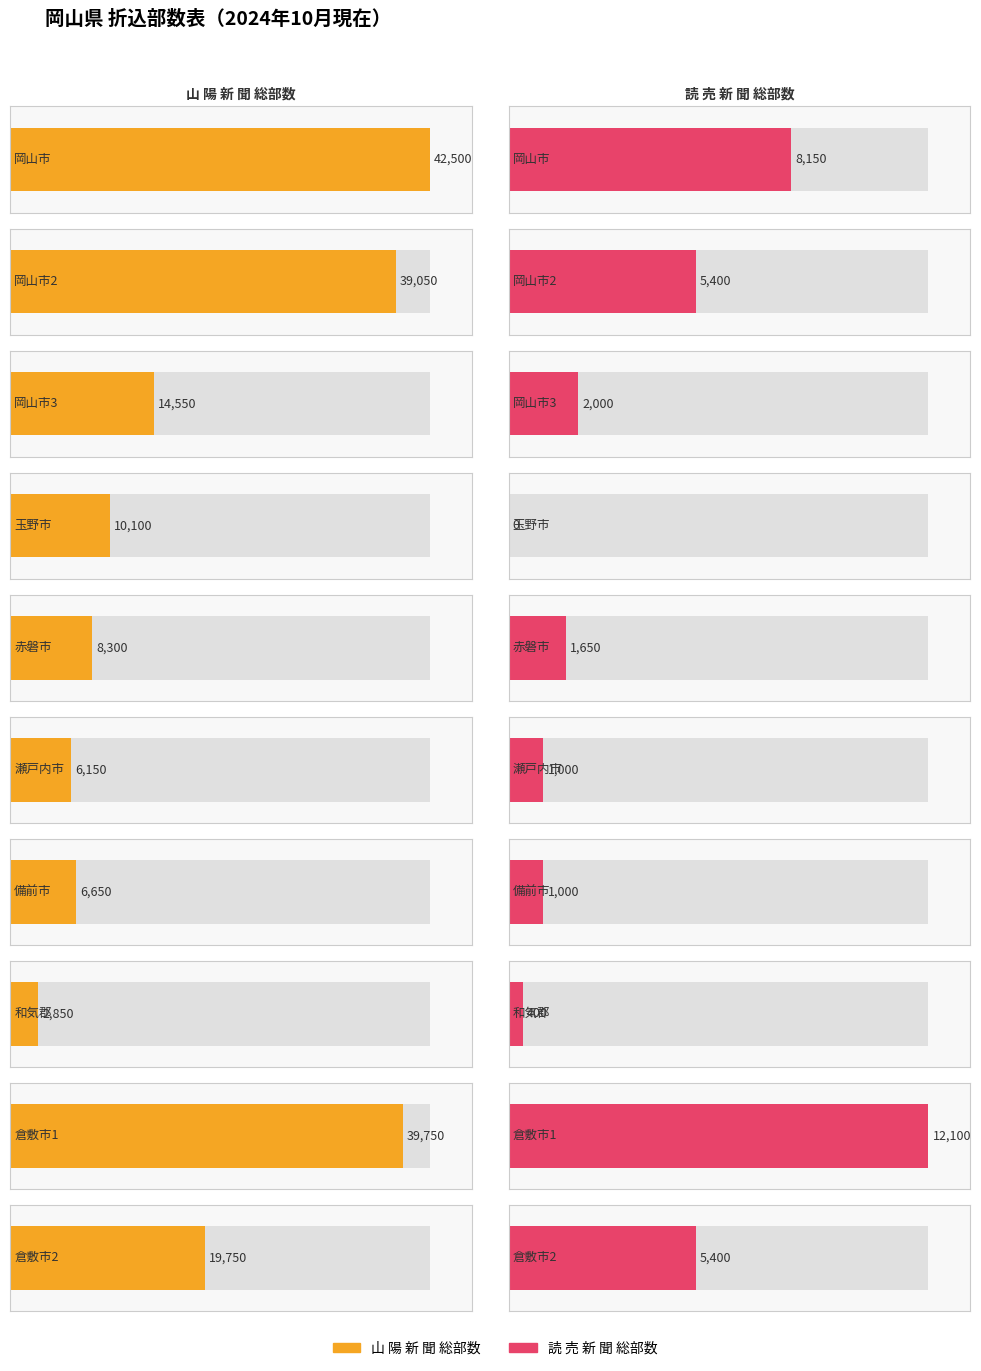

What is the approximate value of 山 陽 新 聞 総部数 at 倉敷市1?

39750